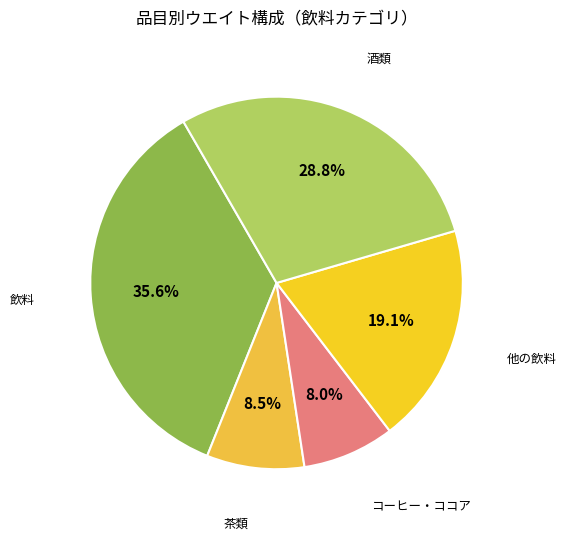

Is the sum of コーヒー・ココア and 酒類 greater than half?

No